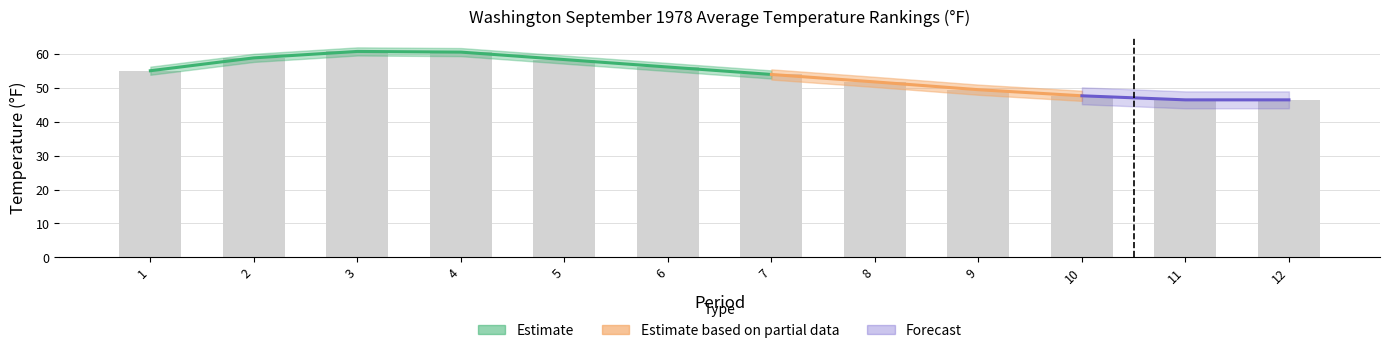

The value of 1901-2000 Mean at 7 is 54.0. True or false?

True